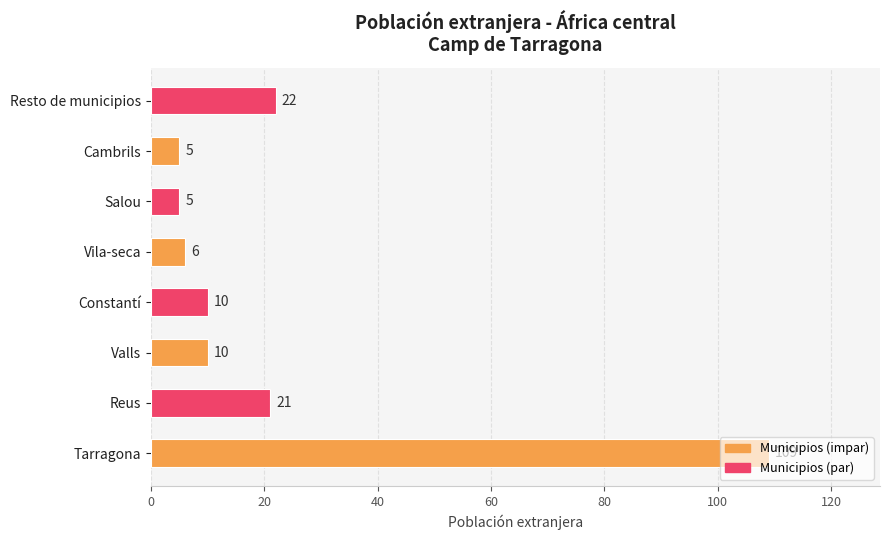

Between Vila-seca and Tarragona, which is larger?

Tarragona